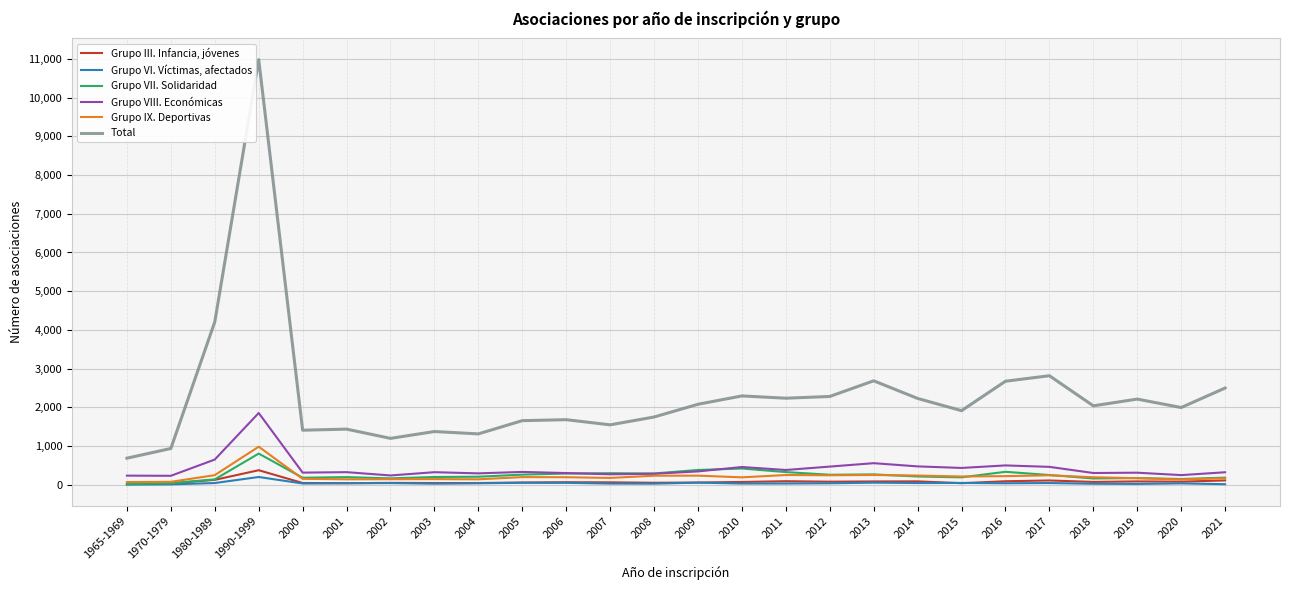

Which series has the largest total across all categories?

Total